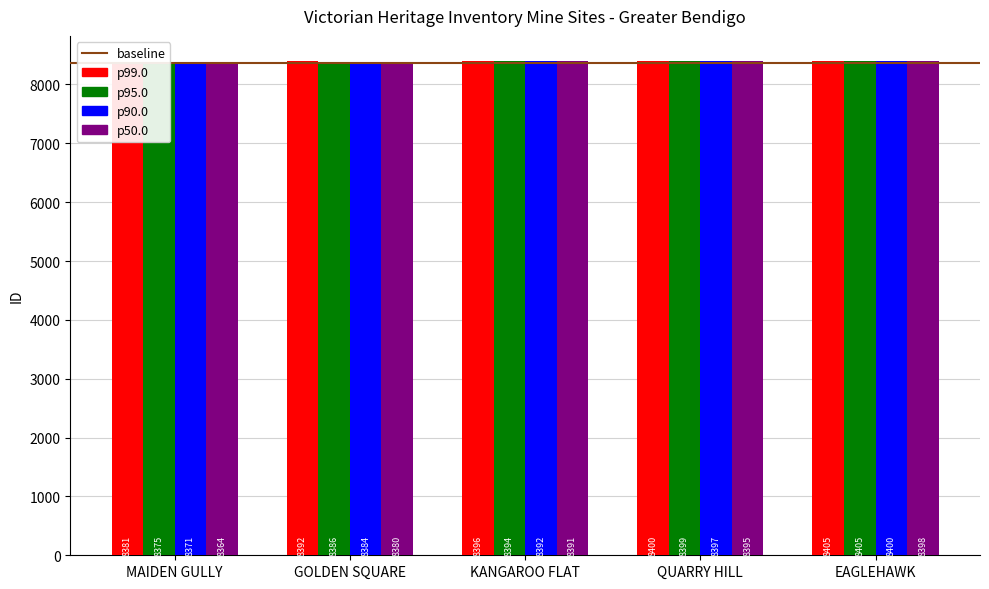

At which label does p95.0 reach its minimum?

MAIDEN GULLY